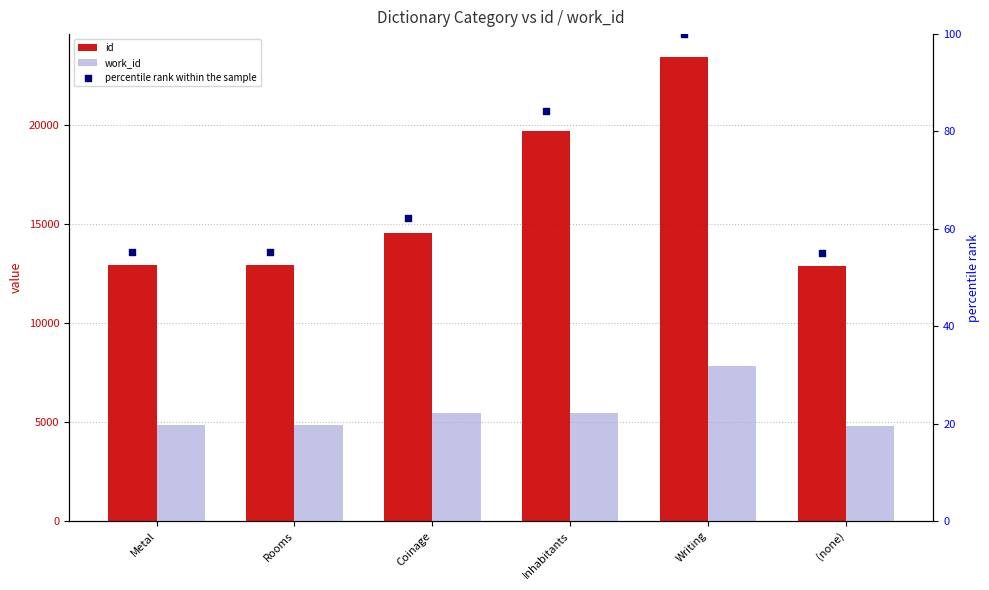

At how many categories does at least one series exceed 10393?

6